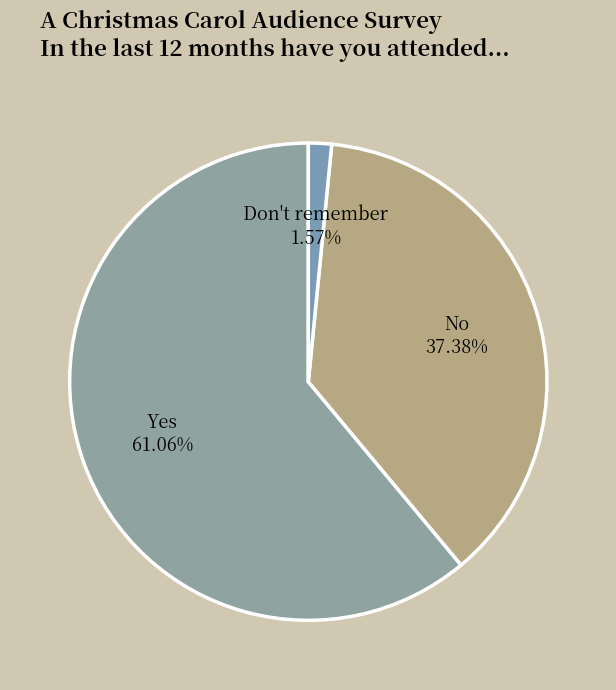

What is the total percentage of Don't remember and Yes?

62.6%